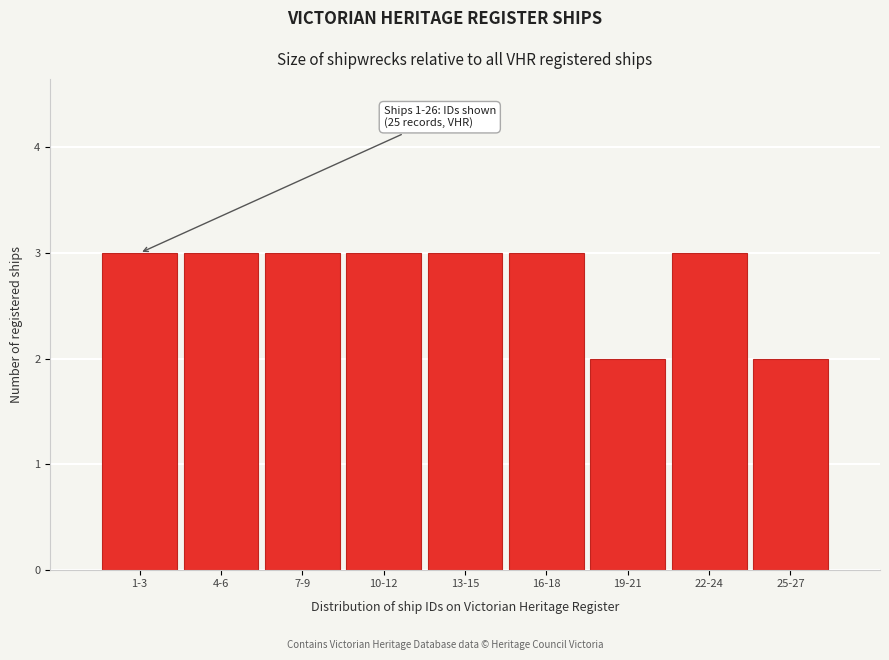

Reading right to left, extract all data points from this chart.

2	3	2	3	3	3	3	3	3